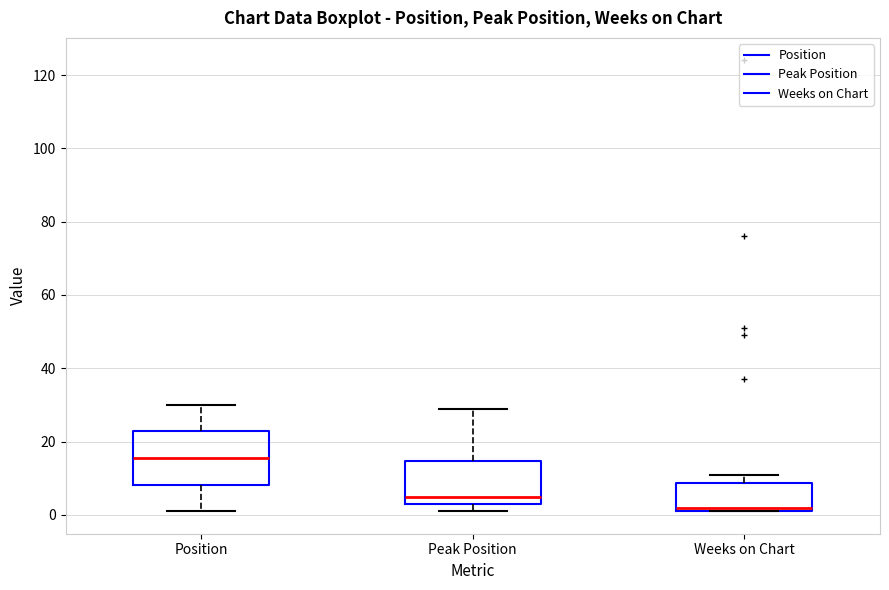

Where is the upper edge of the box for Peak Position on the y-axis? The values are not printed on the chart, so give them approximately, as read against the axis.

14